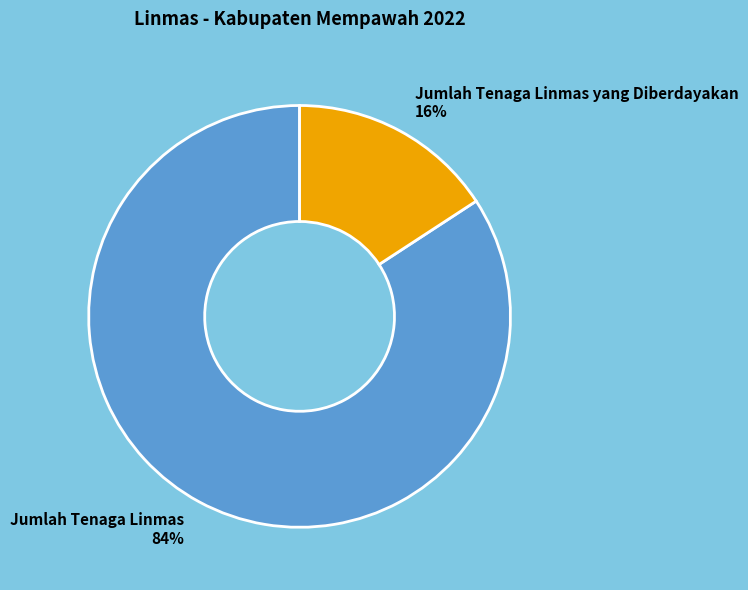

Rank the categories by value from lowest to highest.

Jumlah Tenaga Linmas yang Diberdayakan, Jumlah Tenaga Linmas